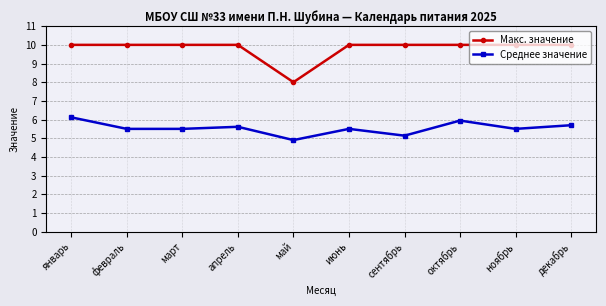

True or false: Макс. значение and Среднее значение cross at least once.

False